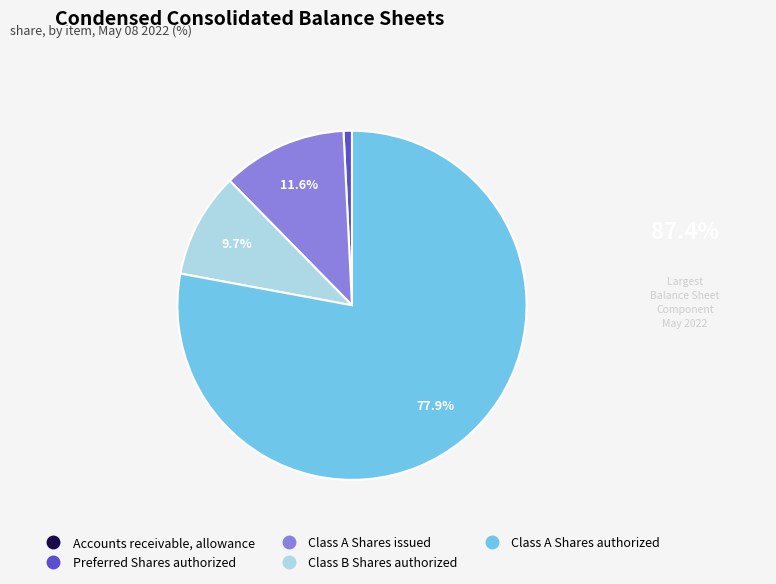

Which category accounts for the majority?

Class A Shares authorized